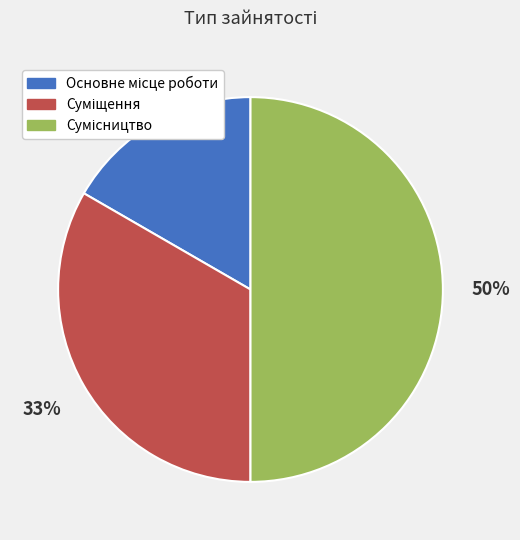

To the nearest percent, what is the average slice percentage?

33%